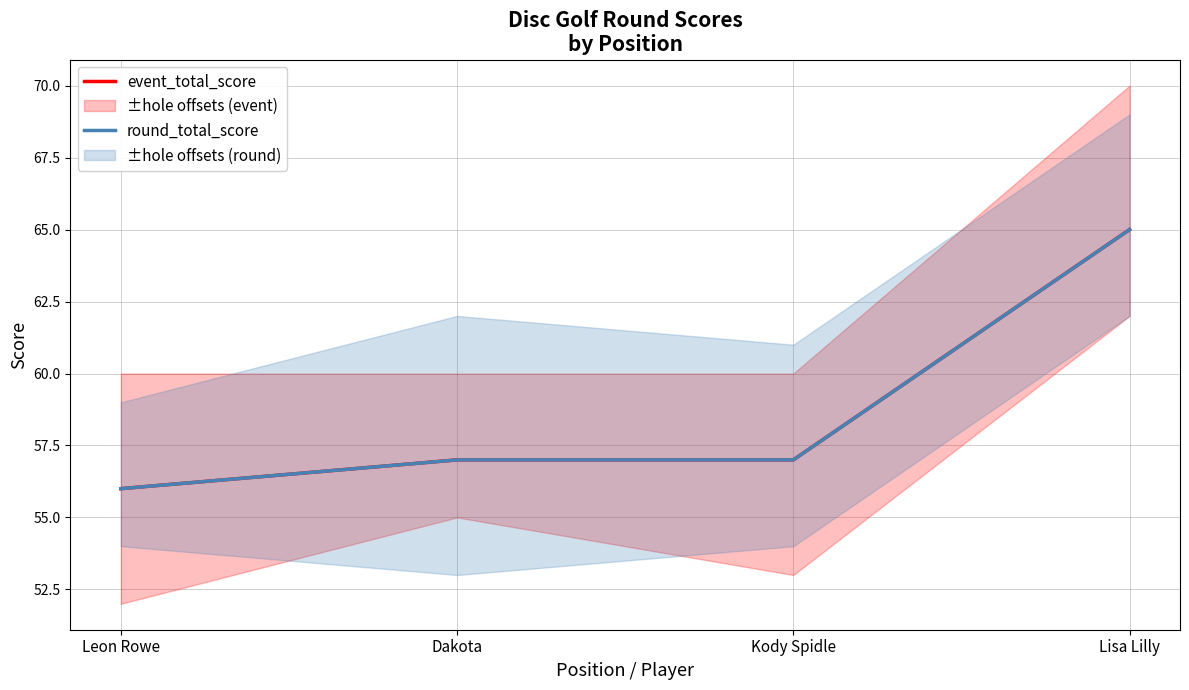

True or false: round_total_score has more than 1 interior local peaks.

False